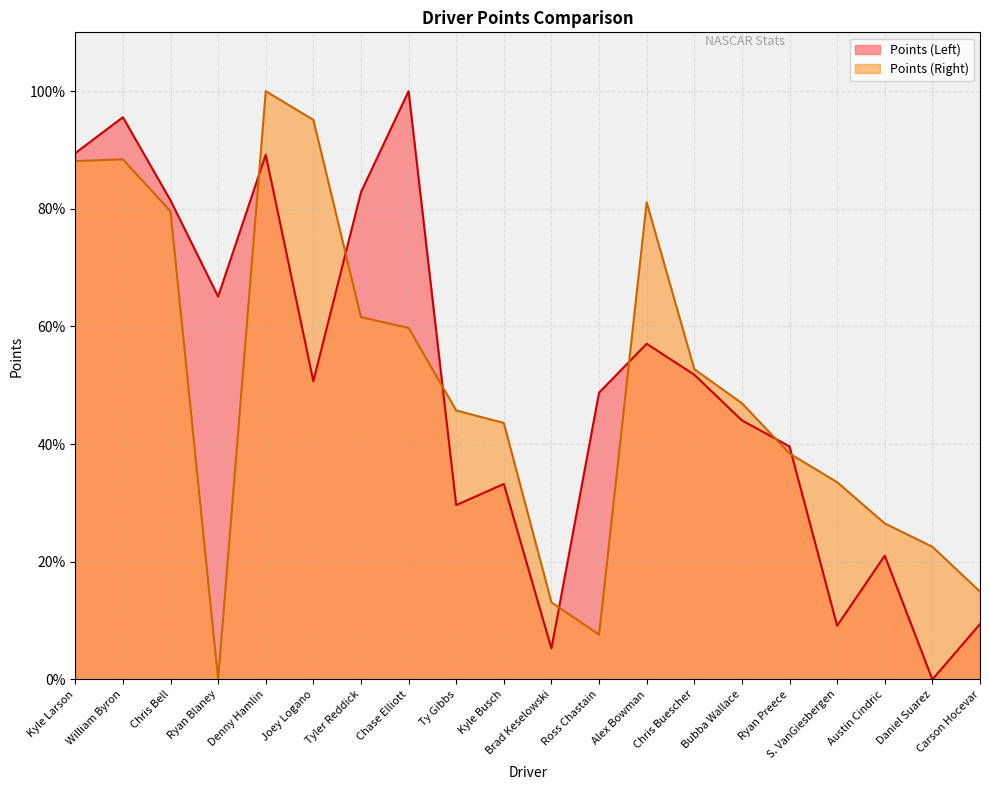

Reading left to right, list all the values displayed in this chart.

Points (Left): Kyle Larson=89.5	William Byron=95.6	Chris Bell=81.4	Ryan Blaney=65.1	Denny Hamlin=89.2	Joey Logano=50.7	Tyler Reddick=82.8	Chase Elliott=100.0	Ty Gibbs=29.6	Kyle Busch=33.2	Brad Keselowski=5.3	Ross Chastain=48.8	Alex Bowman=57.1	Chris Buescher=51.8	Bubba Wallace=44.0	Ryan Preece=39.6	S. VanGiesbergen=9.1	Austin Cindric=21.1	Daniel Suarez=0.0	Carson Hocevar=9.4
Points (Right): Kyle Larson=88.1	William Byron=88.4	Chris Bell=79.6	Ryan Blaney=0.0	Denny Hamlin=100.0	Joey Logano=95.1	Tyler Reddick=61.6	Chase Elliott=59.8	Ty Gibbs=45.7	Kyle Busch=43.6	Brad Keselowski=13.1	Ross Chastain=7.6	Alex Bowman=81.1	Chris Buescher=52.7	Bubba Wallace=47.0	Ryan Preece=38.4	S. VanGiesbergen=33.5	Austin Cindric=26.5	Daniel Suarez=22.6	Carson Hocevar=14.9